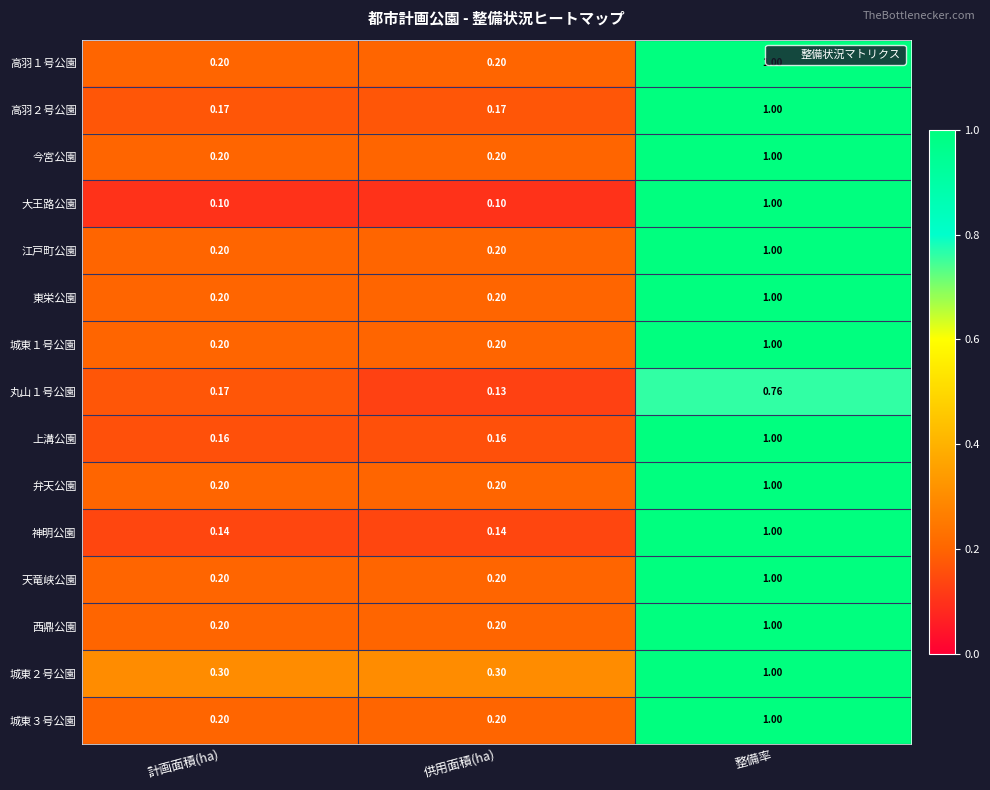

Between 供用面積(ha) and 整備率, which series saw the biggest shift?

大王路公園